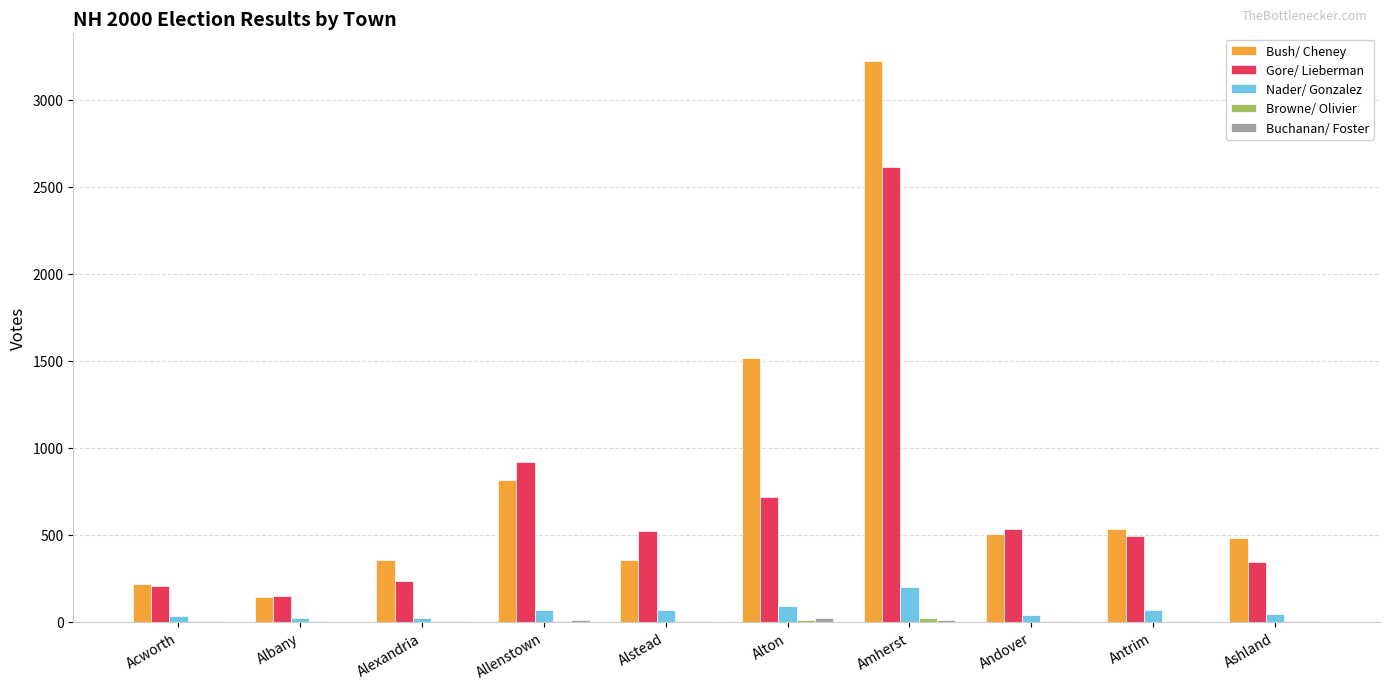

What is the highest value of the Nader/ Gonzalez series?

202